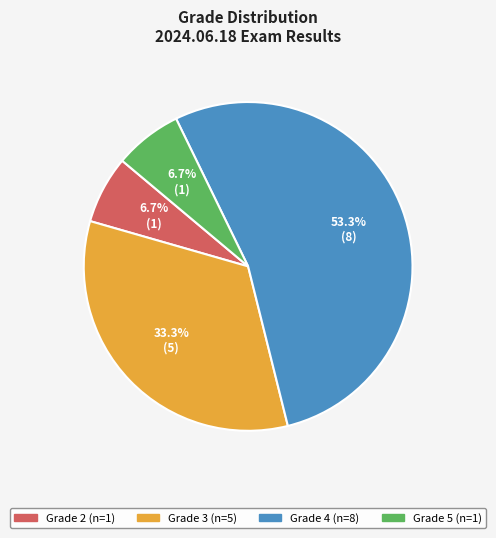

Is there any slice that represents more than half of the pie?

Yes